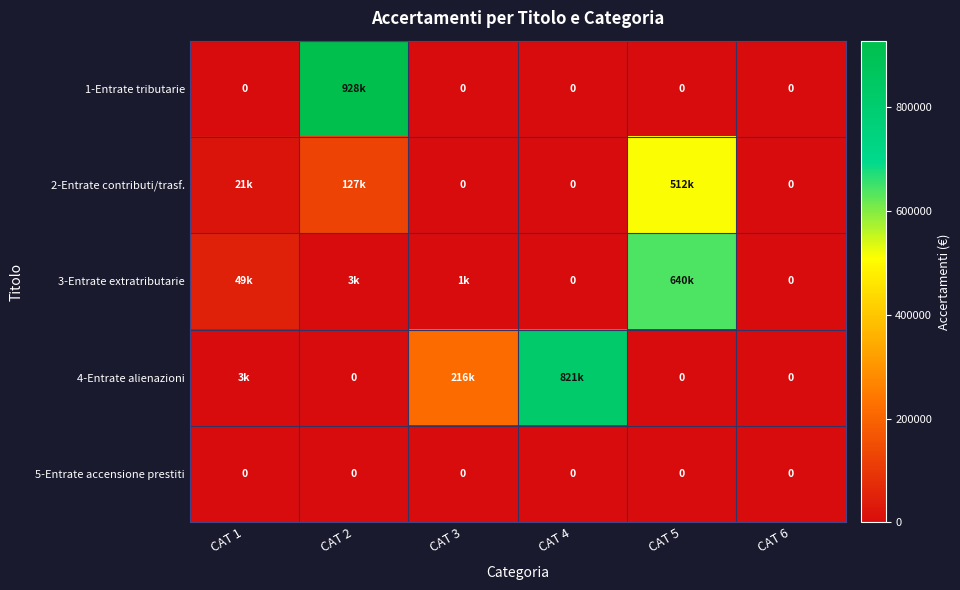

Where does the 4-Entrate alienazioni series first go above 2510?

CAT 3